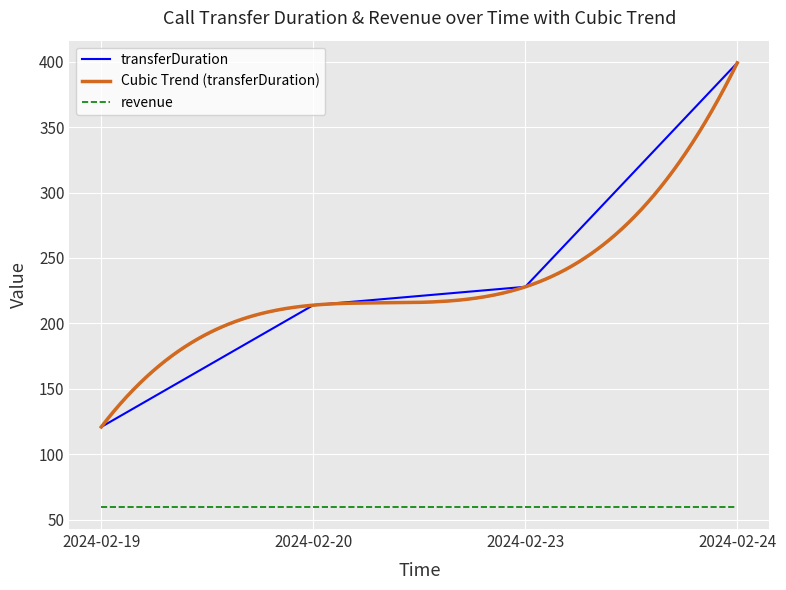

What is the ratio of the value at 2024-02-24 to the value at 2024-02-23?

1.8